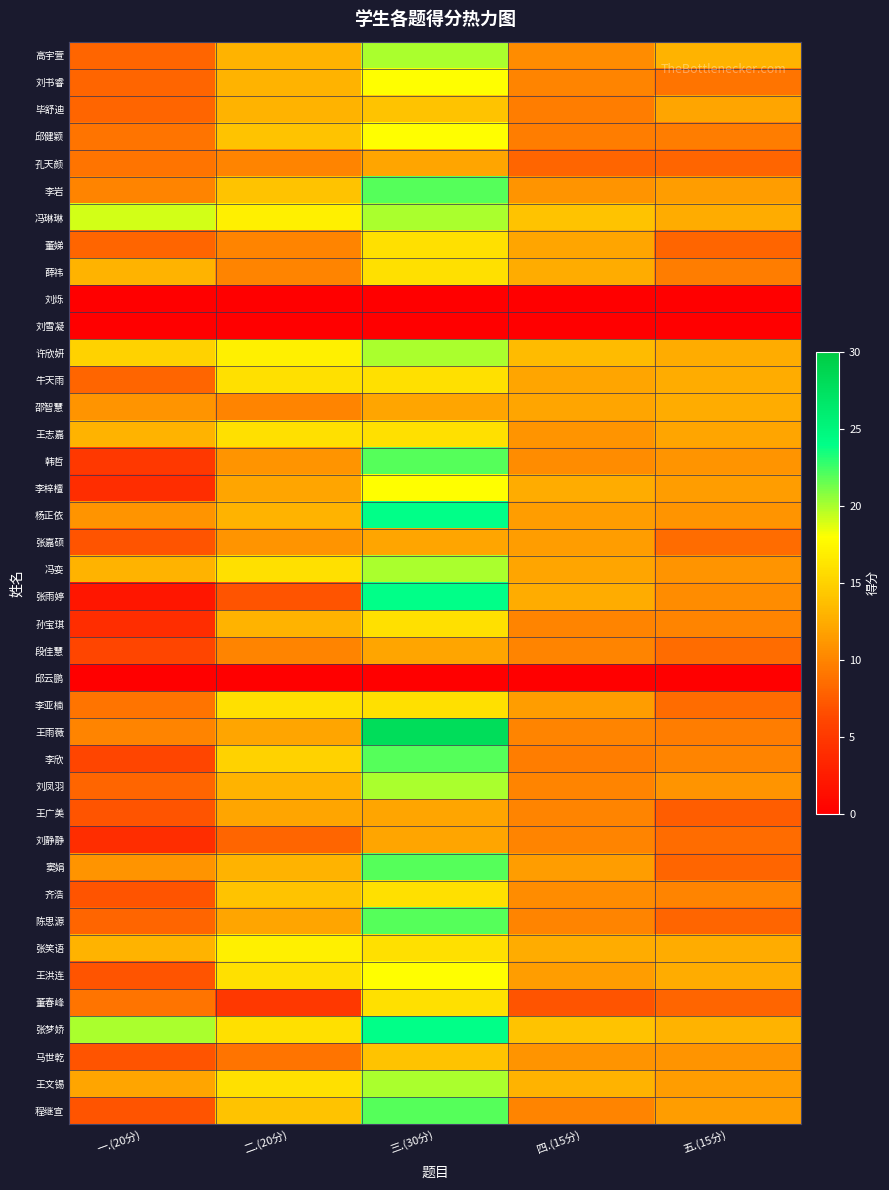

How many data points does each series have?

5